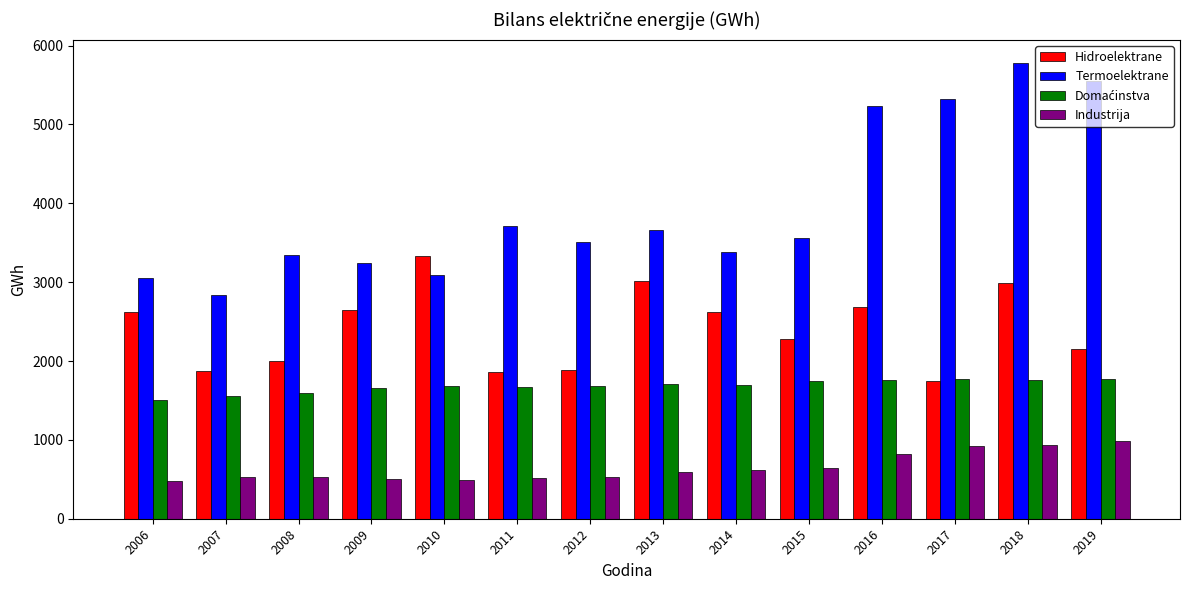

Which category has the highest value in the Termoelektrane series?

2018